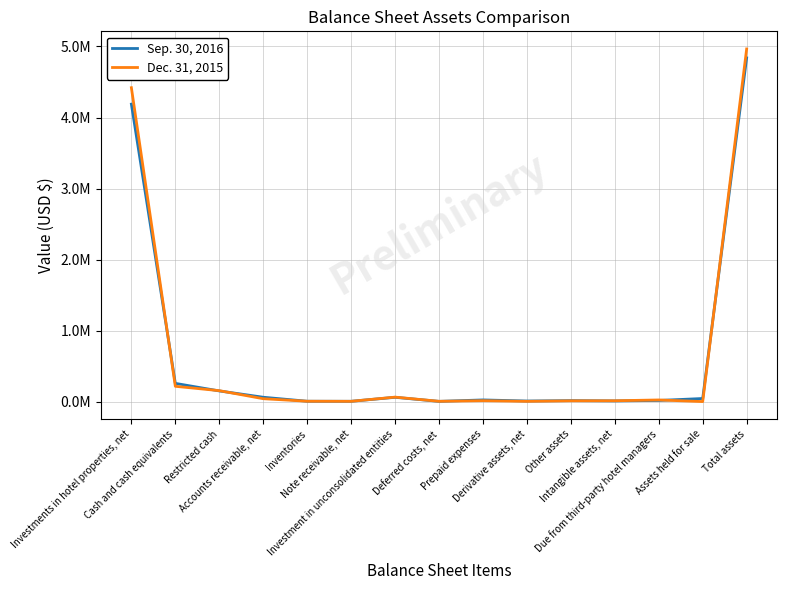

True or false: Dec. 31, 2015 has a value of 4965131 at Total assets.

True